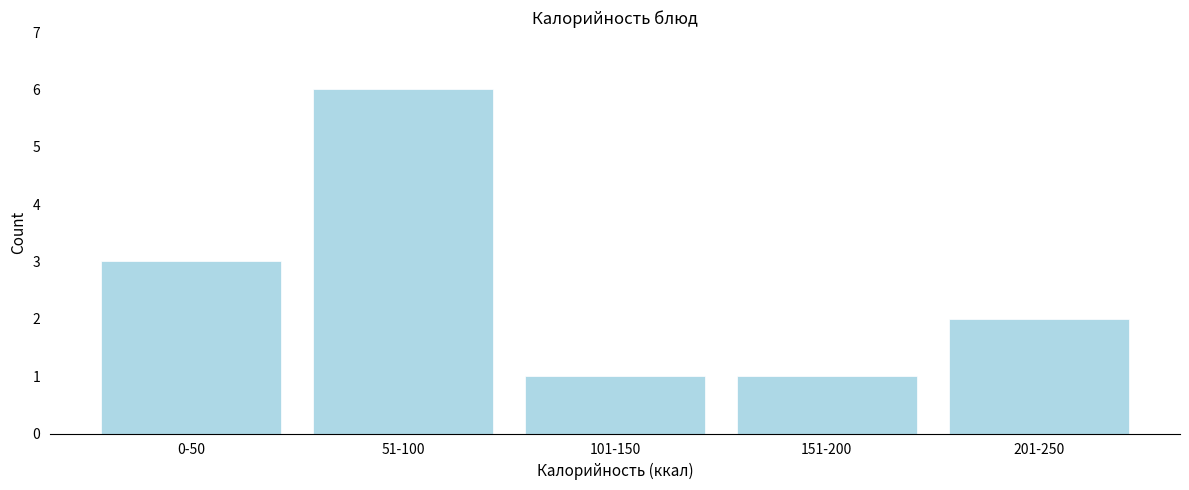

Reading left to right, transcribe all the data shown in this chart.

3	6	1	1	2